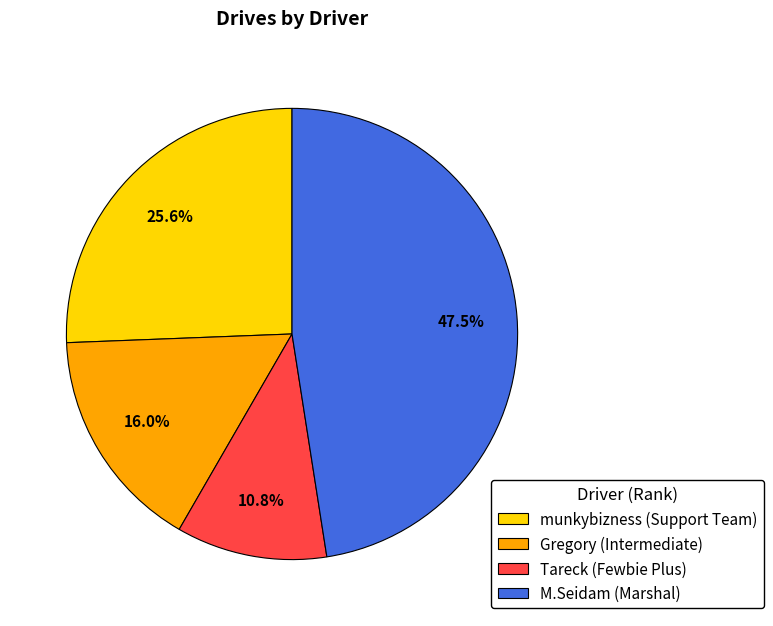

Between M.Seidam (Marshal) and Tareck (Fewbie Plus), which is larger?

M.Seidam (Marshal)